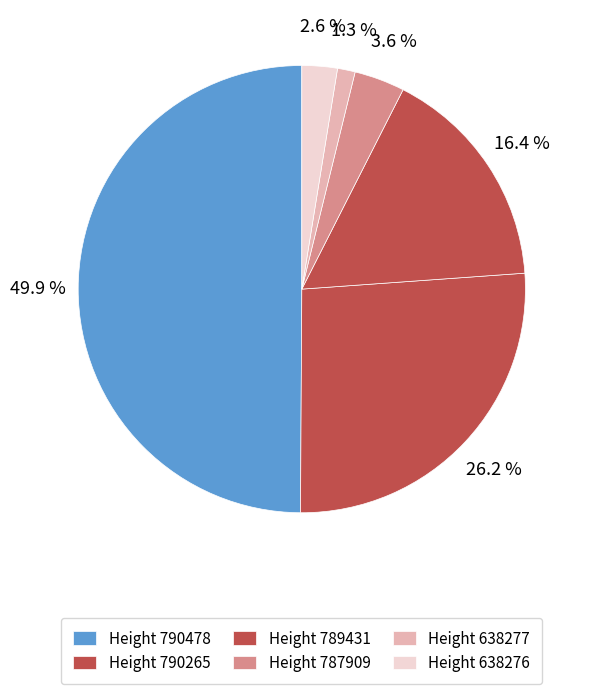

How many segments does this pie chart have?

6